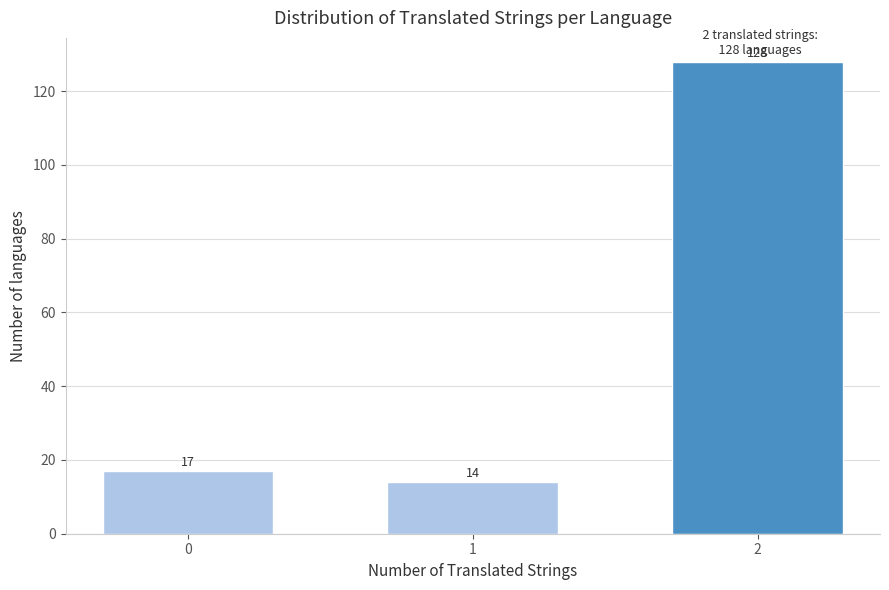

Reading left to right, extract all data points from this chart.

0=17	1=14	2=128